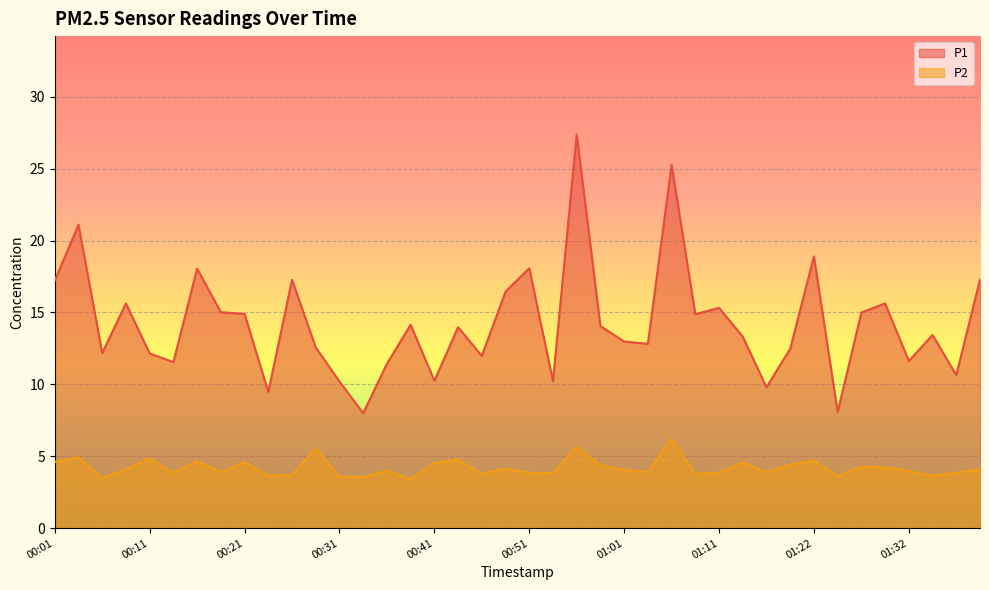

Which has a higher value, 01:32 or 00:46?

00:46